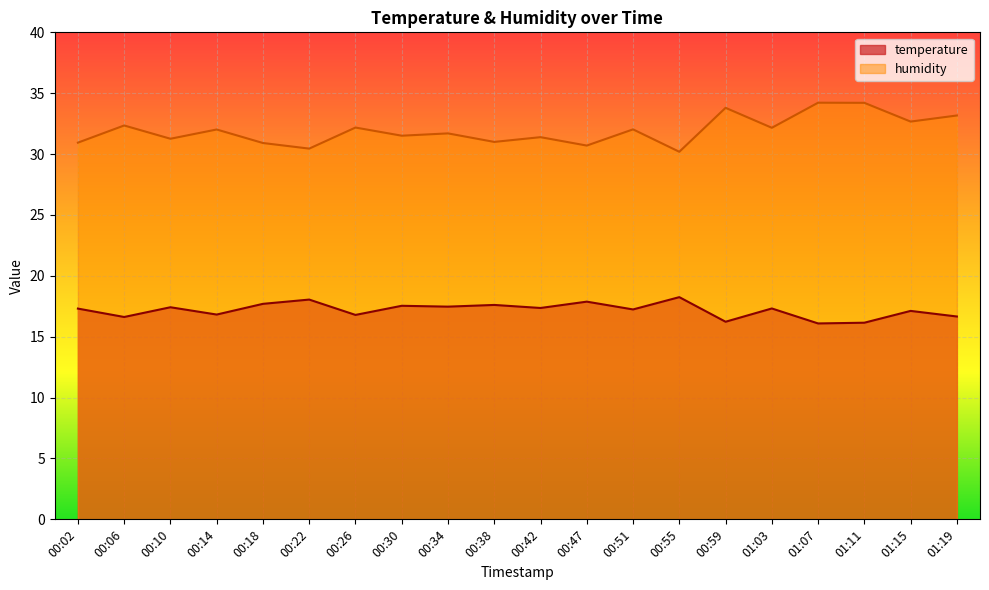

Which has a higher value, 00:55 or 00:10?

00:55